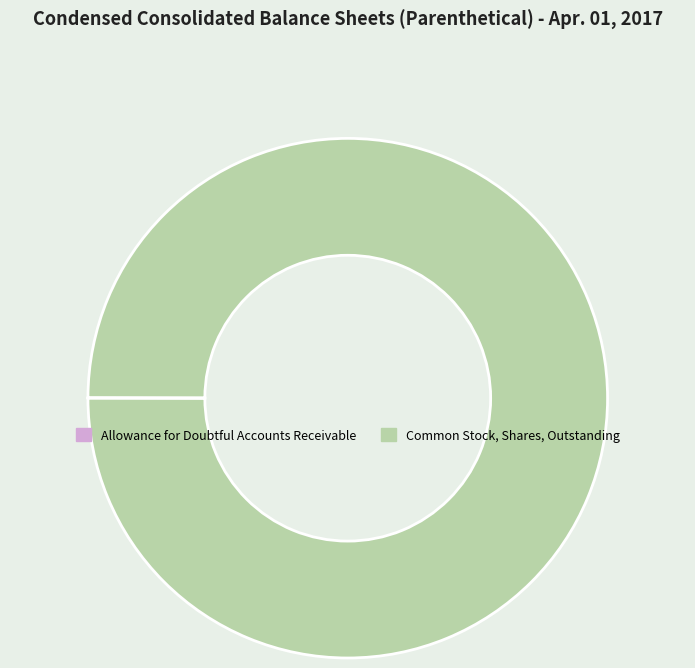

What is the largest slice in the pie chart?

Common Stock, Shares, Outstanding